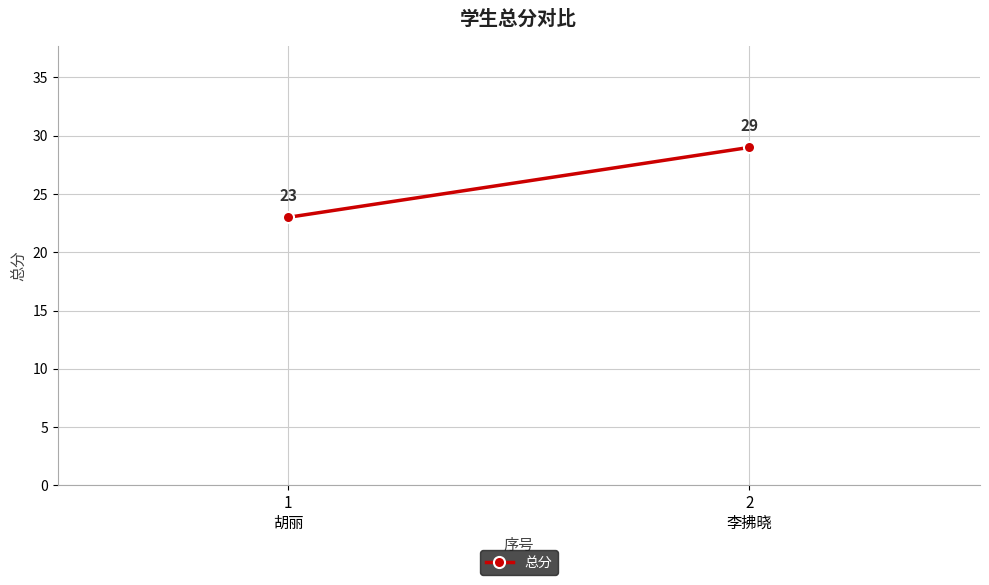

What position from the left is 1
胡丽?

1